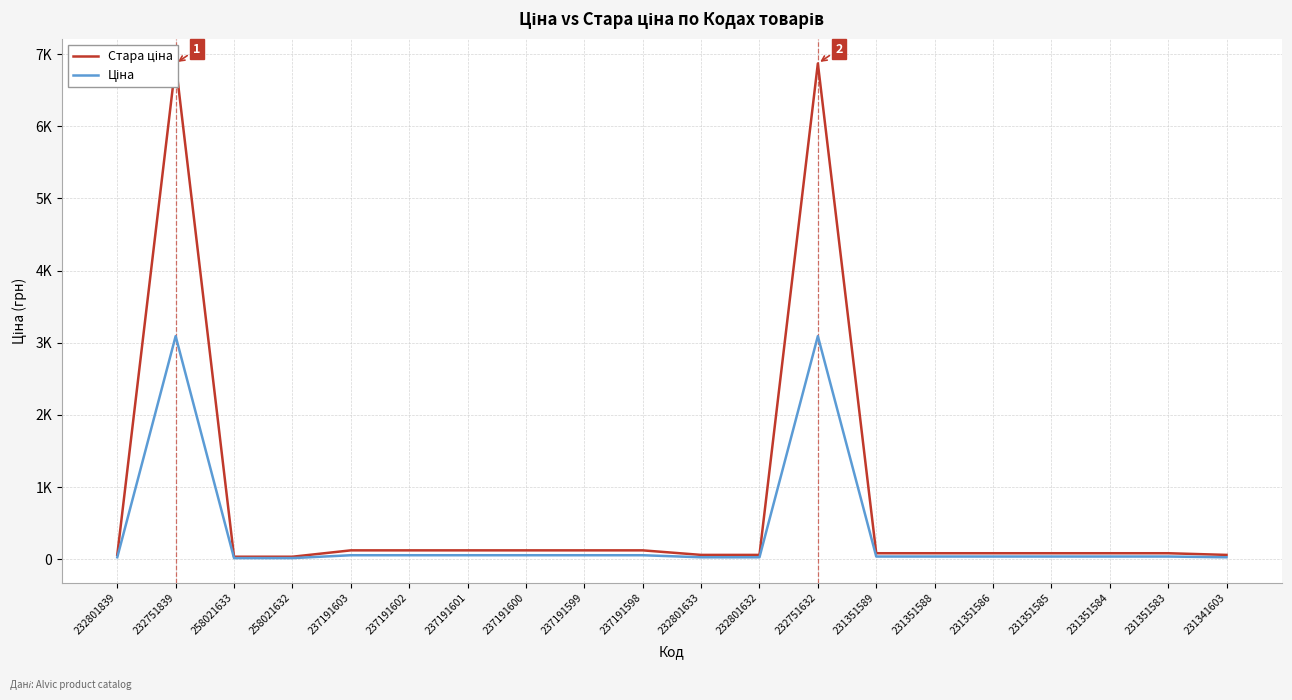

The Стара ціна series shows 34.6 at 232801839. True or false?

False